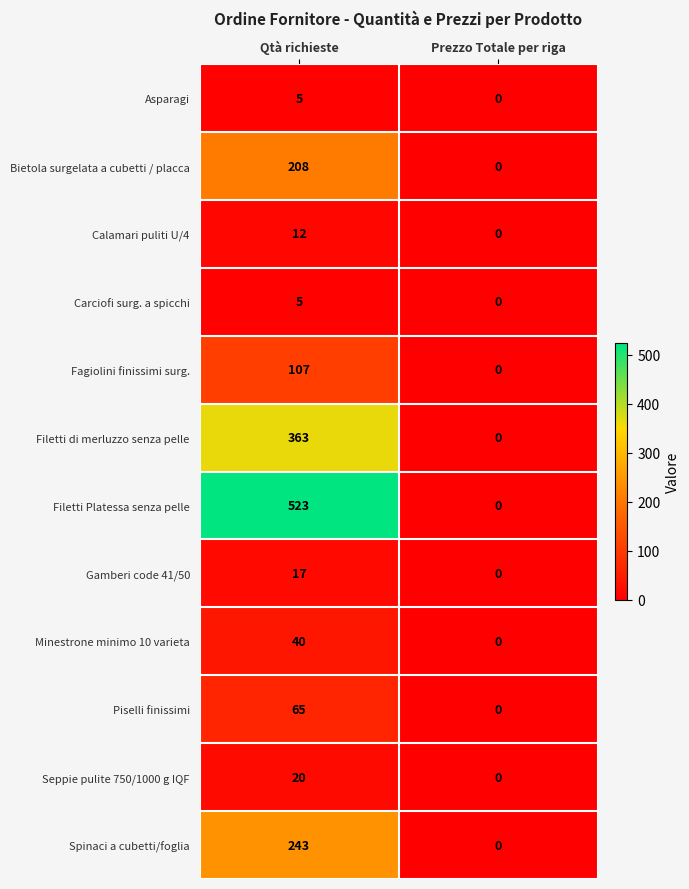

Rank the categories by Piselli finissimi value from lowest to highest.

Prezzo Totale per riga, Qtà richieste